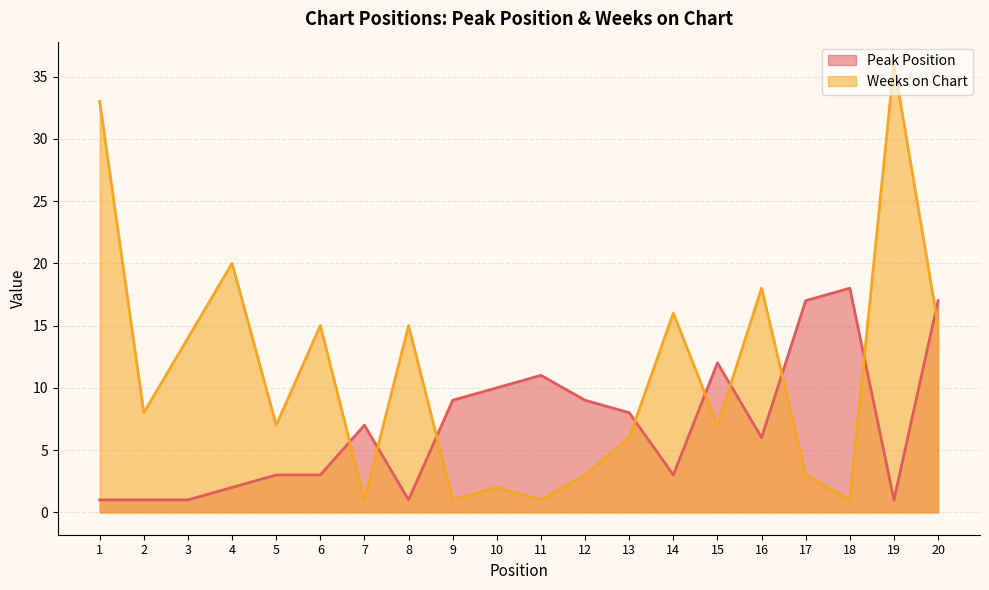

Is the value of Weeks on Chart at 15 greater than the value of Peak Position at 1?

Yes